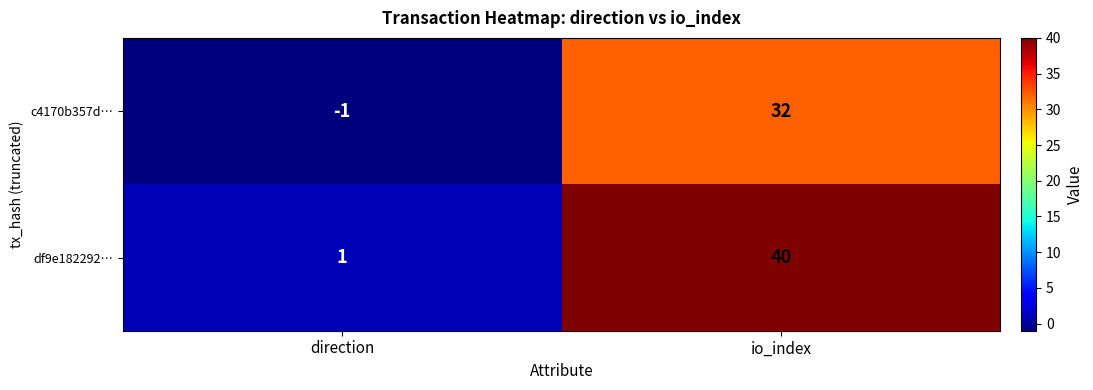

What is the difference between the highest and lowest values at io_index?

8